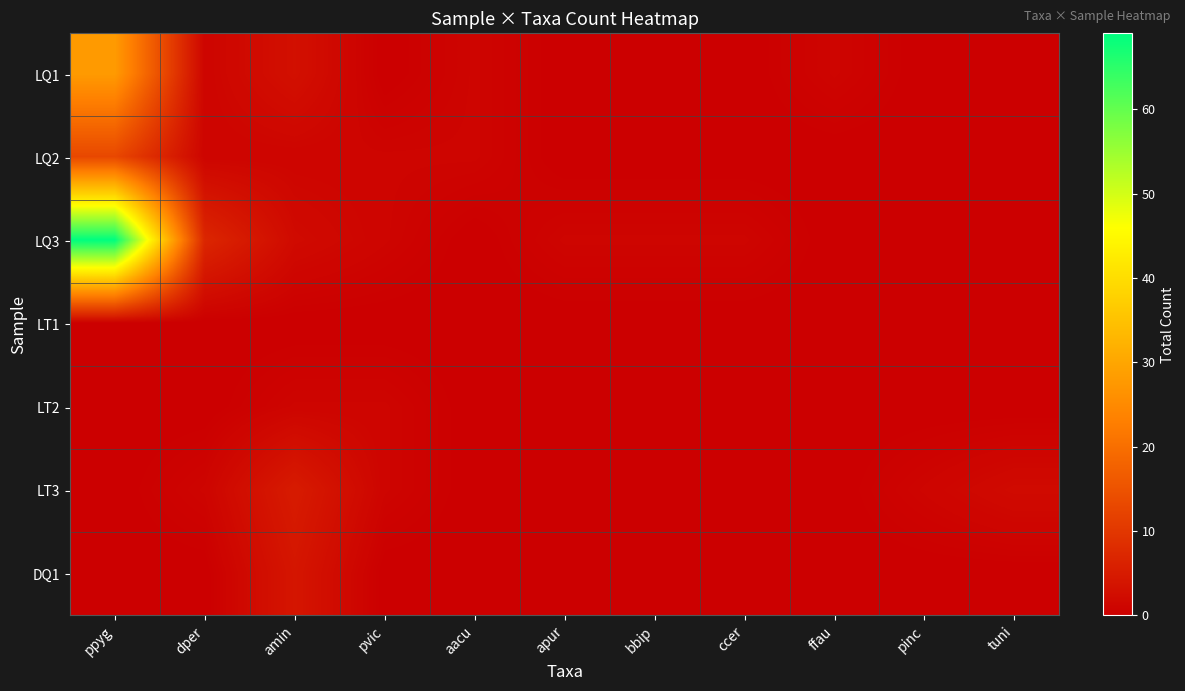

Rank the series by their maximum value, from highest to lowest.

LQ3, LQ1, LQ2, LT3, DQ1, LT2, LT1